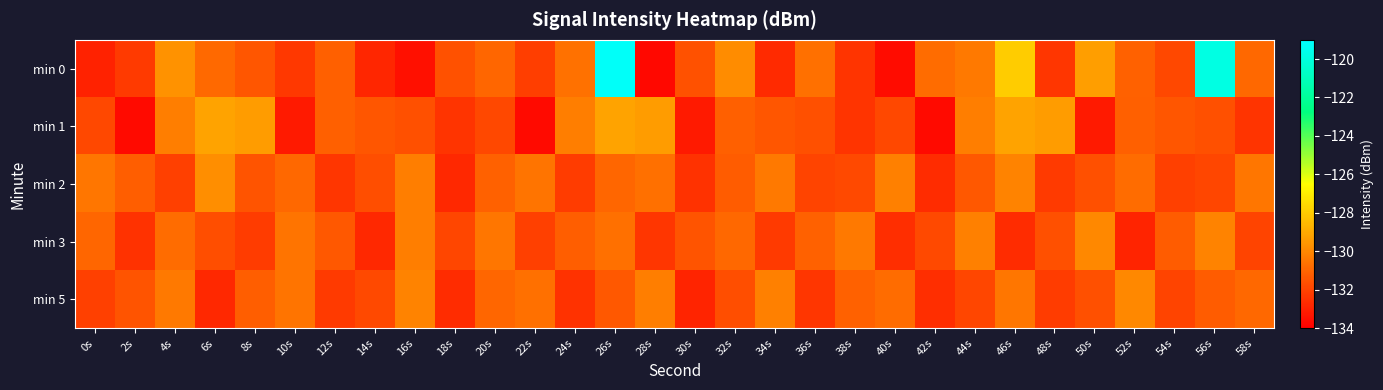

Which series has the largest range (max minus min)?

min 0